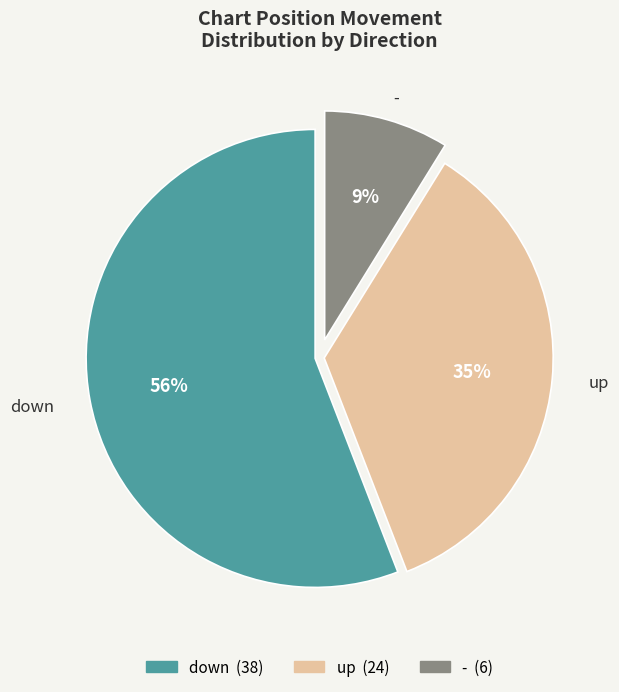

How many slices are in this pie chart?

3